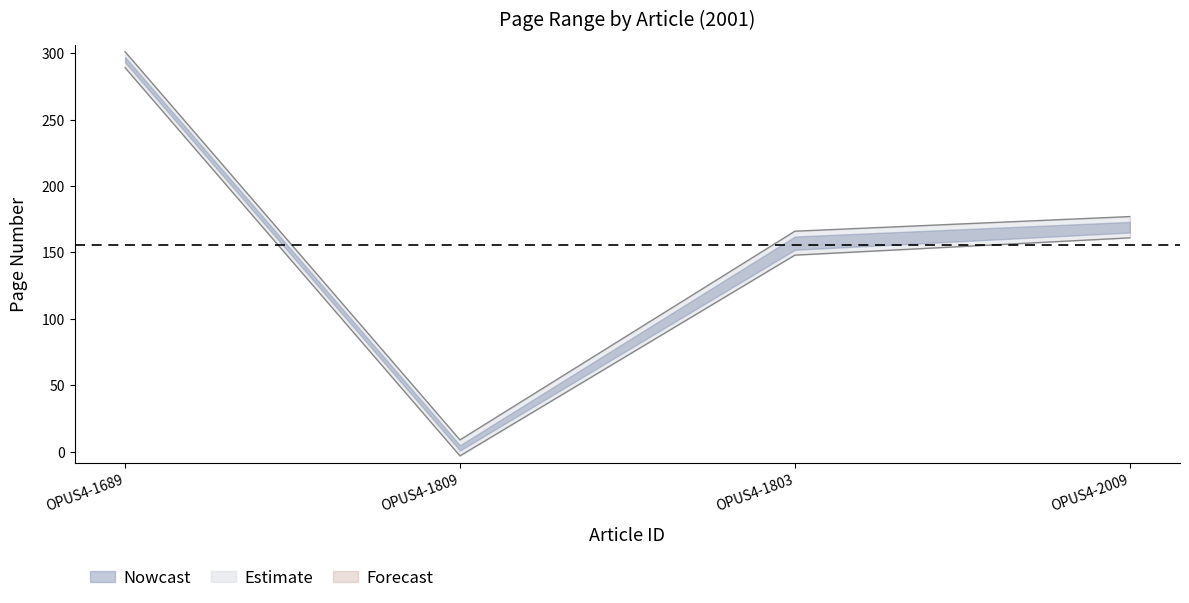

True or false: Erste Seite has more than 2 interior local peaks.

False